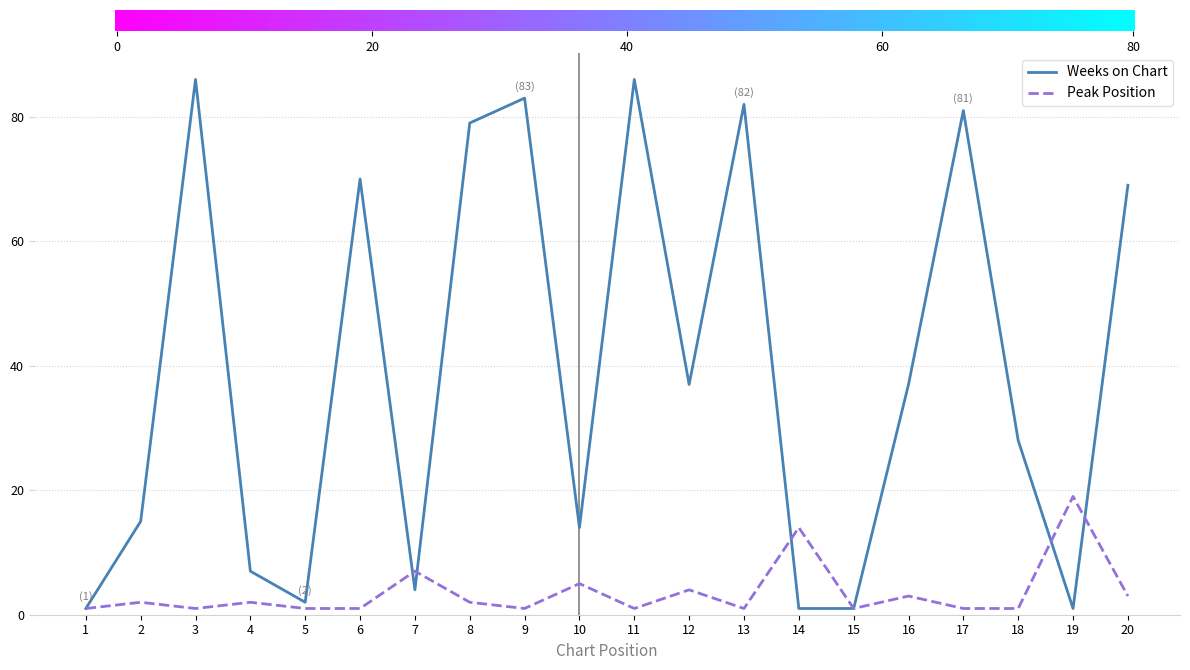

Does the chart display data point markers on the line(s)?

No